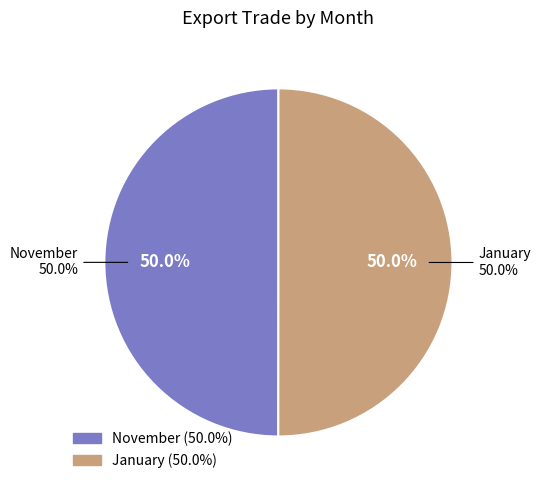

Count the number of slices in the pie.

2